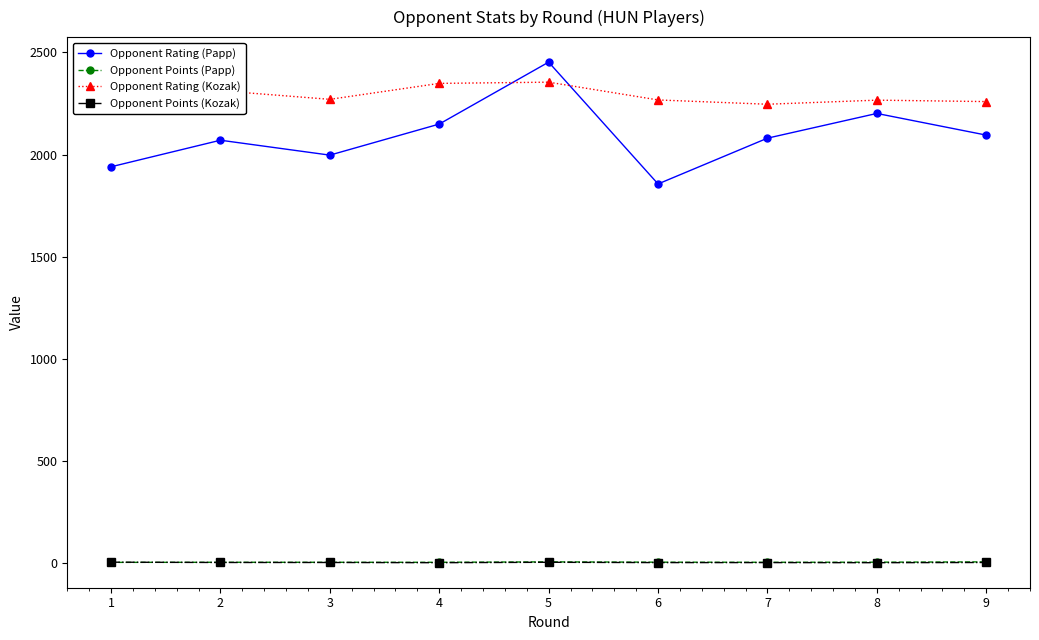

How many data points in Opponent Points (Papp) are above 5?

4